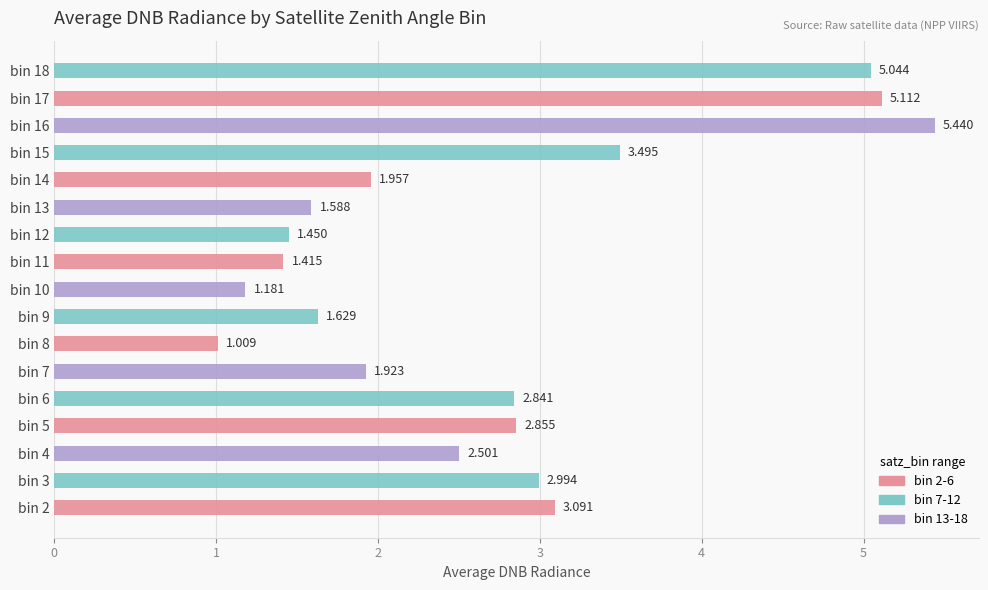

What is the difference between the second highest and minimum values?

4.1